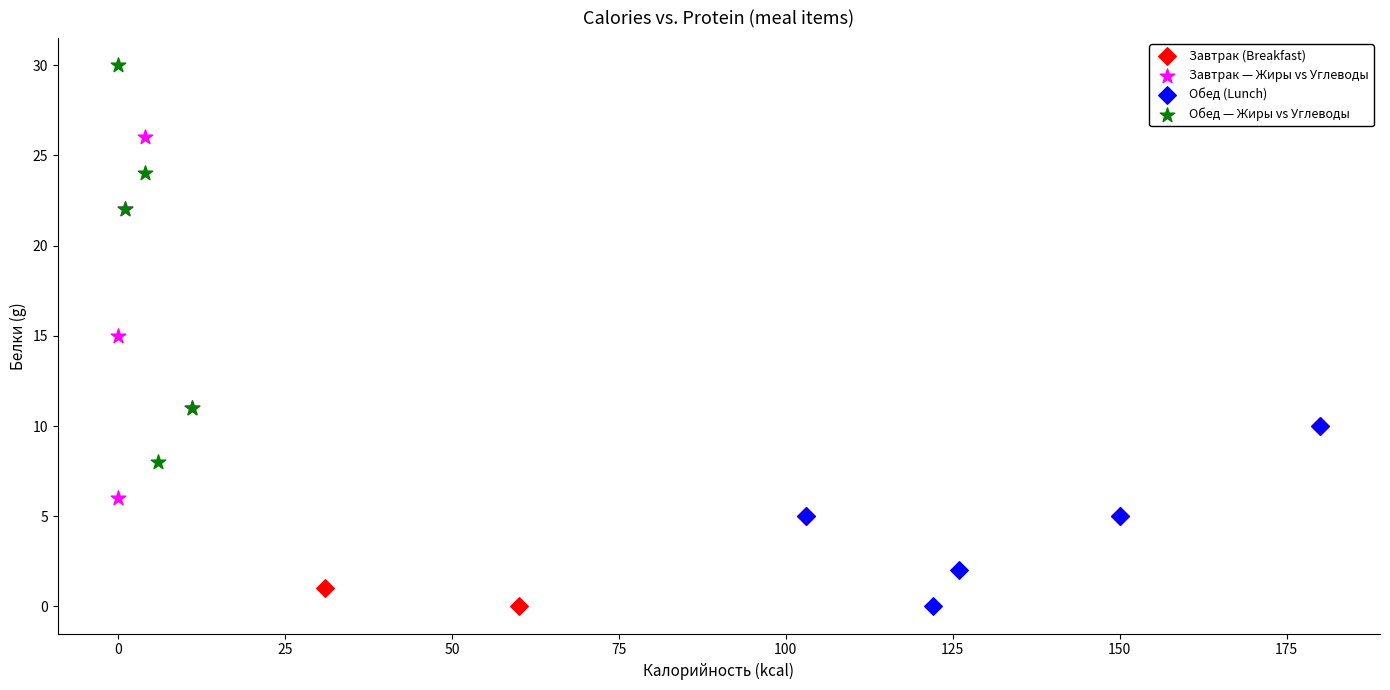

Which series reaches the maximum Y coordinate?

Обед — Жиры vs Углеводы